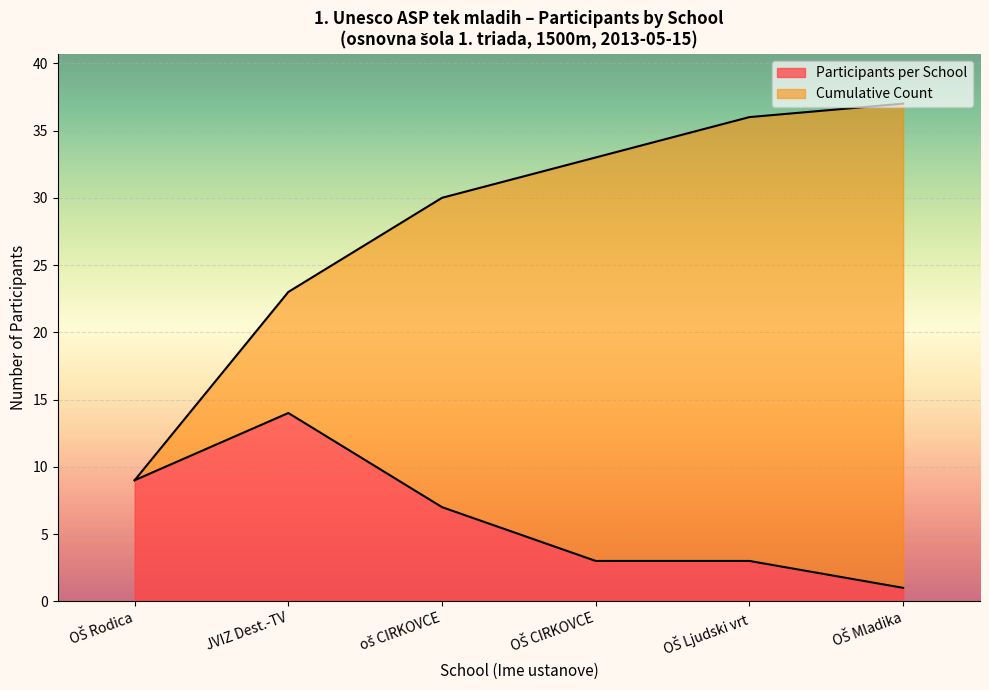

Where does the Participants per School series first go above 2?

OŠ Rodica